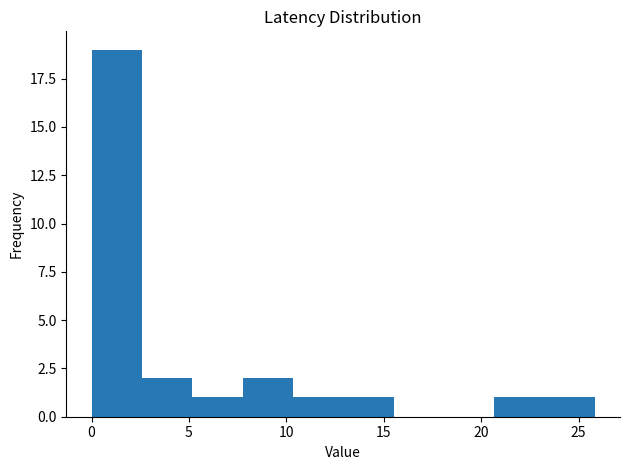

Reading left to right, list every bar in this chart as the range it spans on the x-axis followed by its height. Neither the bar edges nor the heights are printed on the chart, so give them approximately, as read against the axes.

0.0 to 2.5: 19
2.5 to 5.0: 2
5.0 to 7.5: 1
7.5 to 10.5: 2
10.5 to 13.0: 1
13.0 to 15.5: 1
15.5 to 18.0: 0
18.0 to 20.5: 0
20.5 to 23.0: 1
23.0 to 26.0: 1